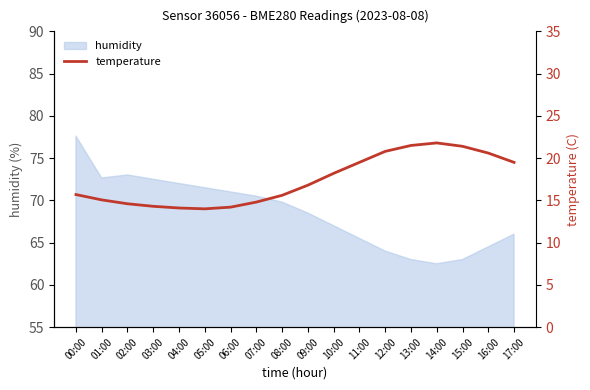

True or false: the data shows 7.2 at 00:00.

False